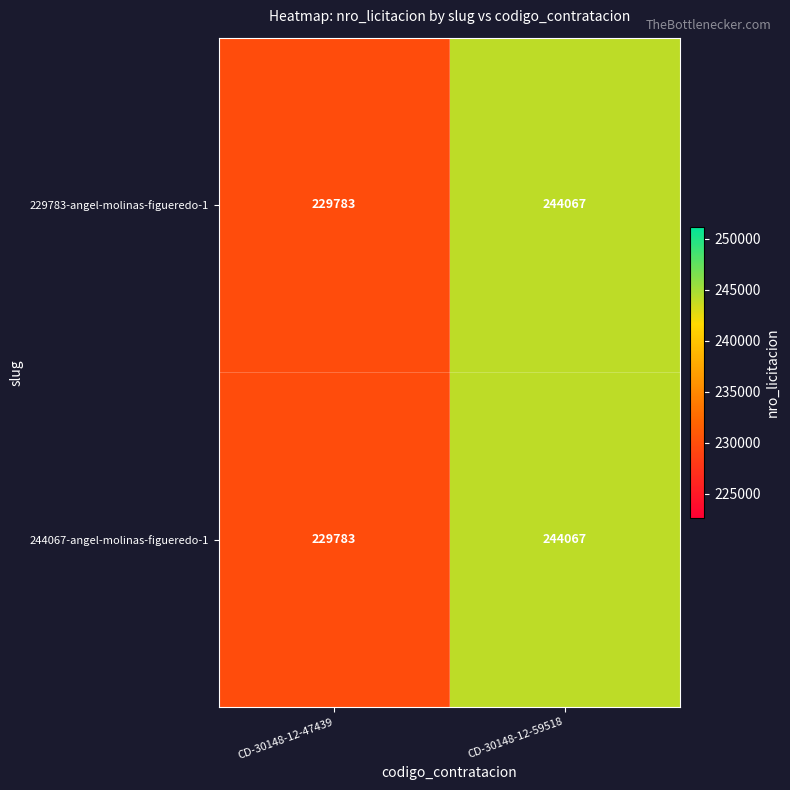

Reading left to right, list all the values displayed in this chart.

229783-angel-molinas-figueredo-1: 229783	244067
244067-angel-molinas-figueredo-1: 229783	244067